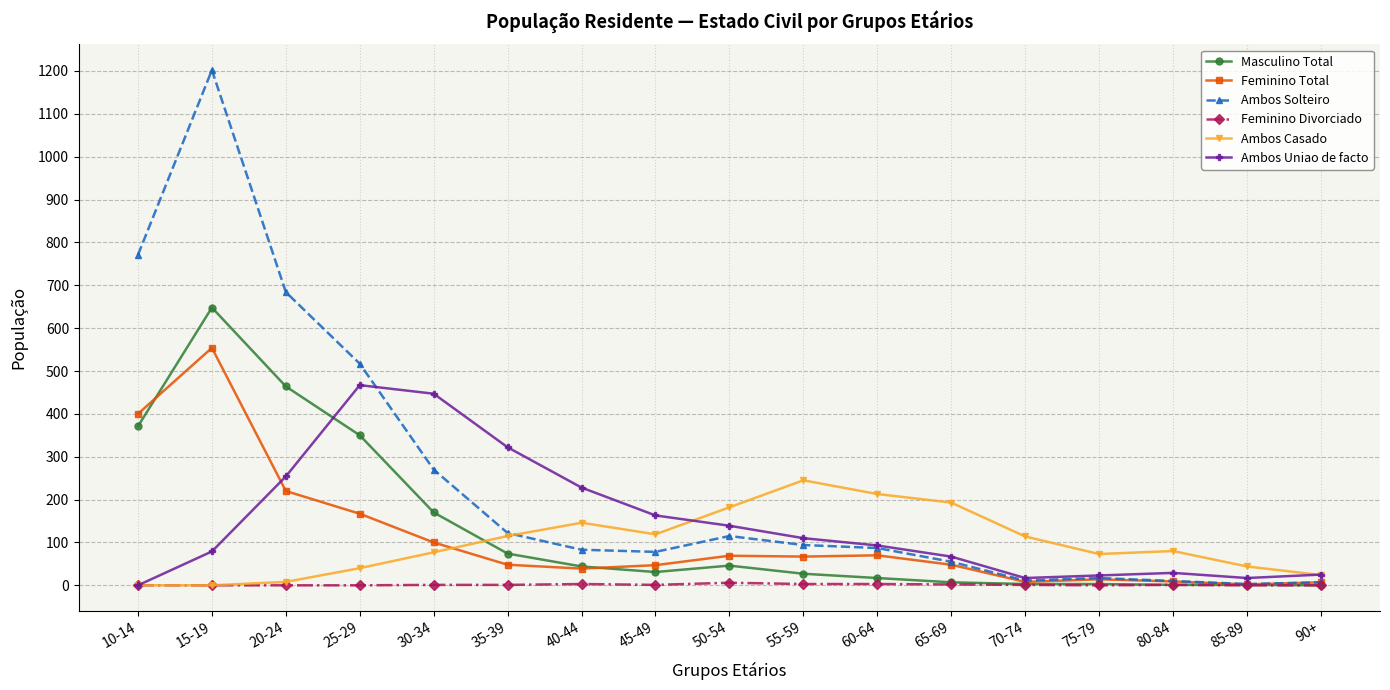

Where is the first local maximum for Feminino Total?

15-19